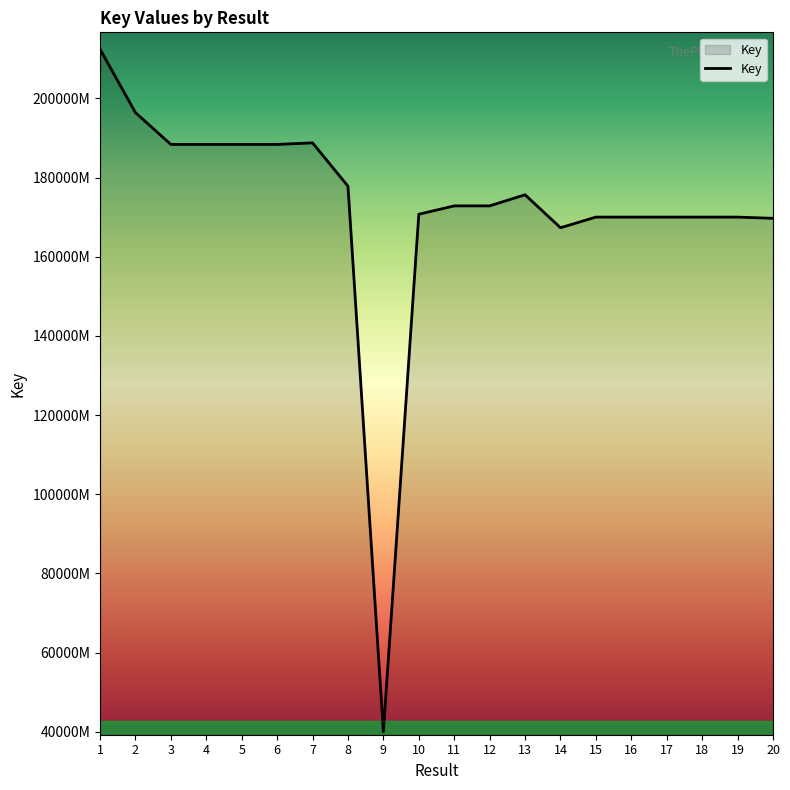

Reading left to right, list all the values displayed in this chart.

212466244	196424135	188394395	188394438	188394345	188394304	188786681	177841146	40043293	170755923	172862438	172863425	175669048	167345686	170033248	170030734	170031014	170030259	170030428	169723729